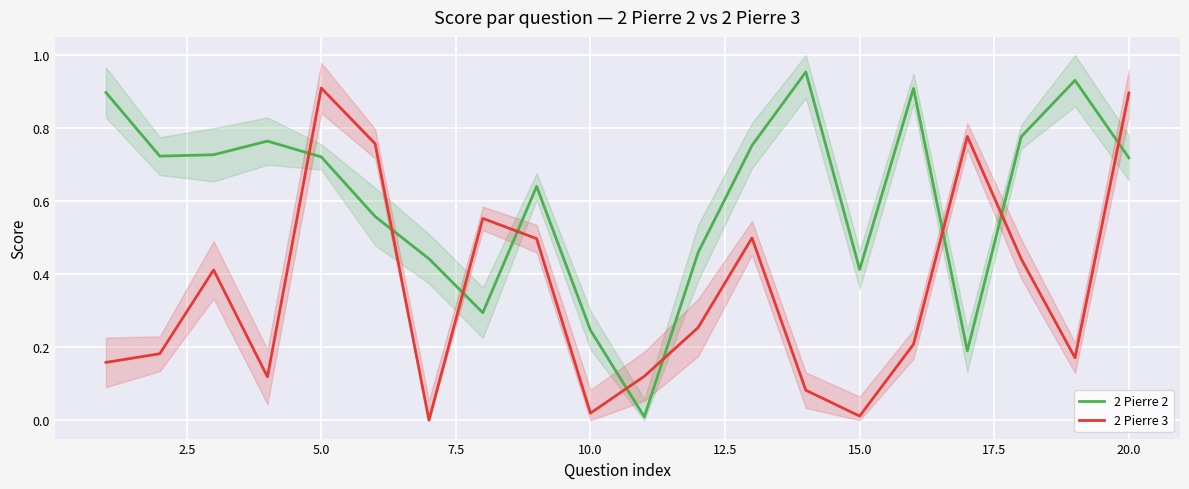

How many intersections are there between 2 Pierre 2 and 2 Pierre 3?

9